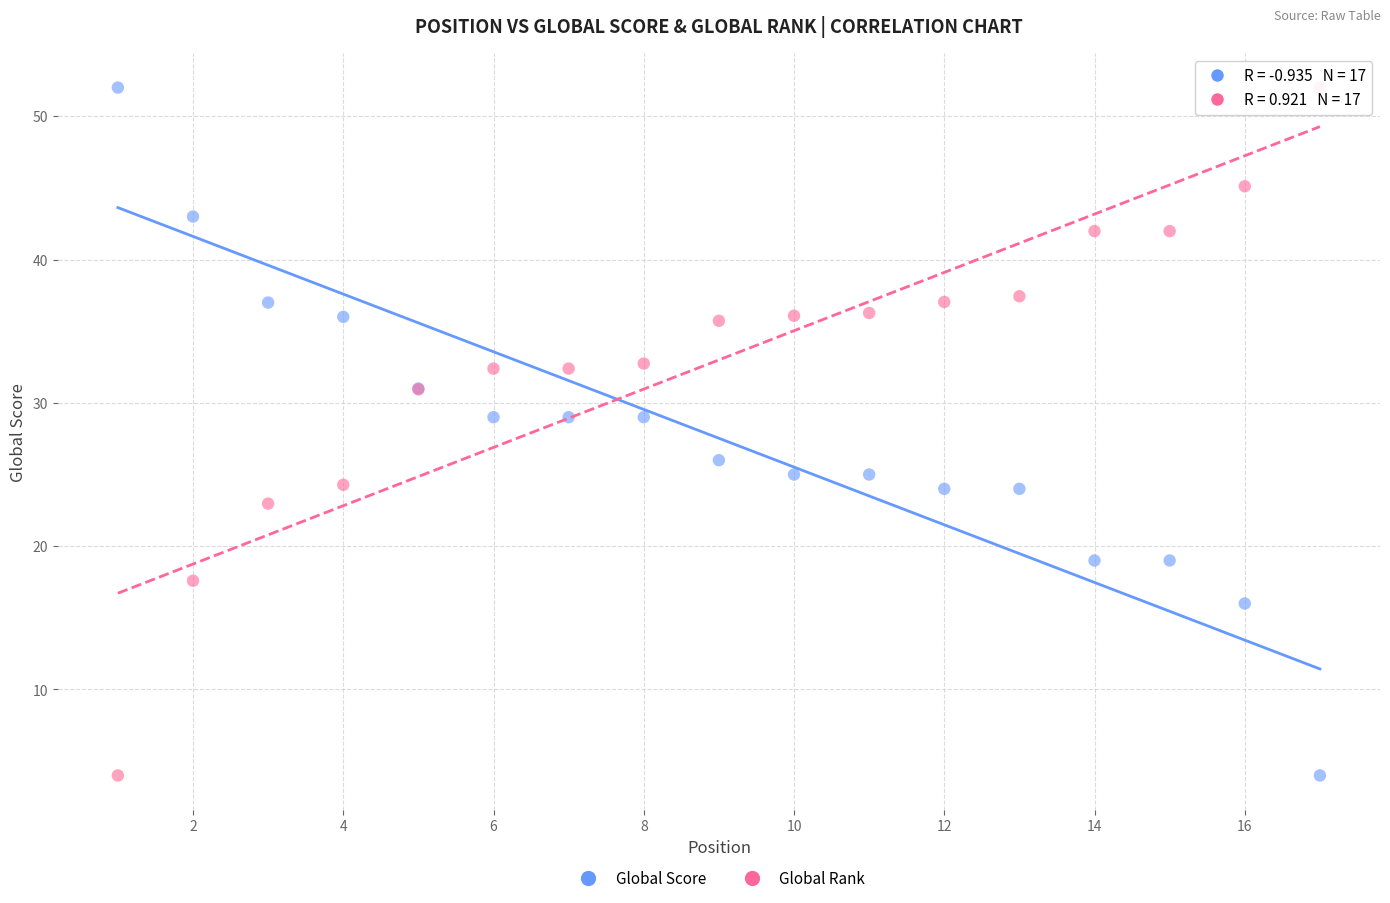

What is the X range (max minus min) for the scatter plot?

16.0